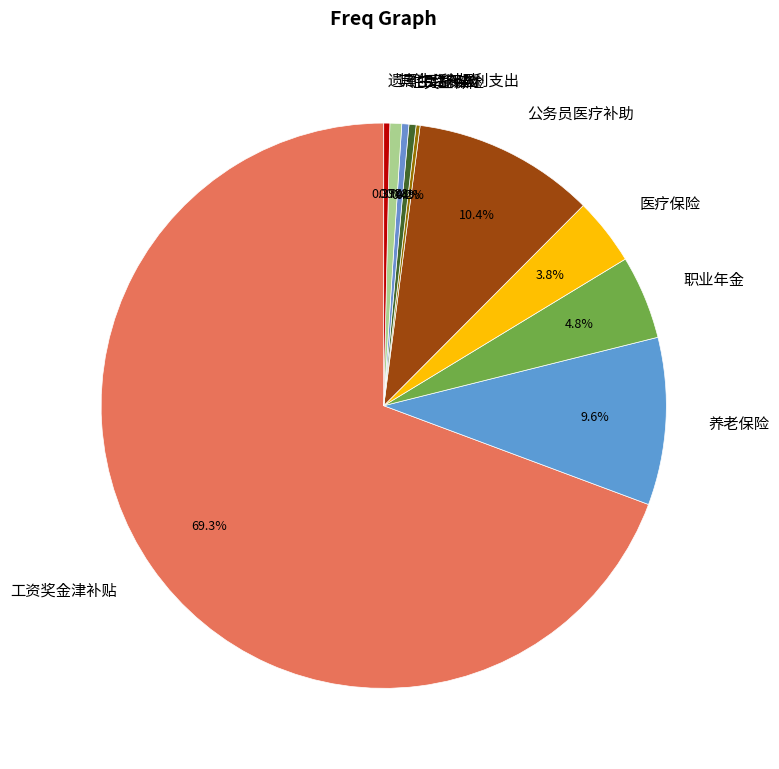

Which slice is the largest?

工资奖金津补贴